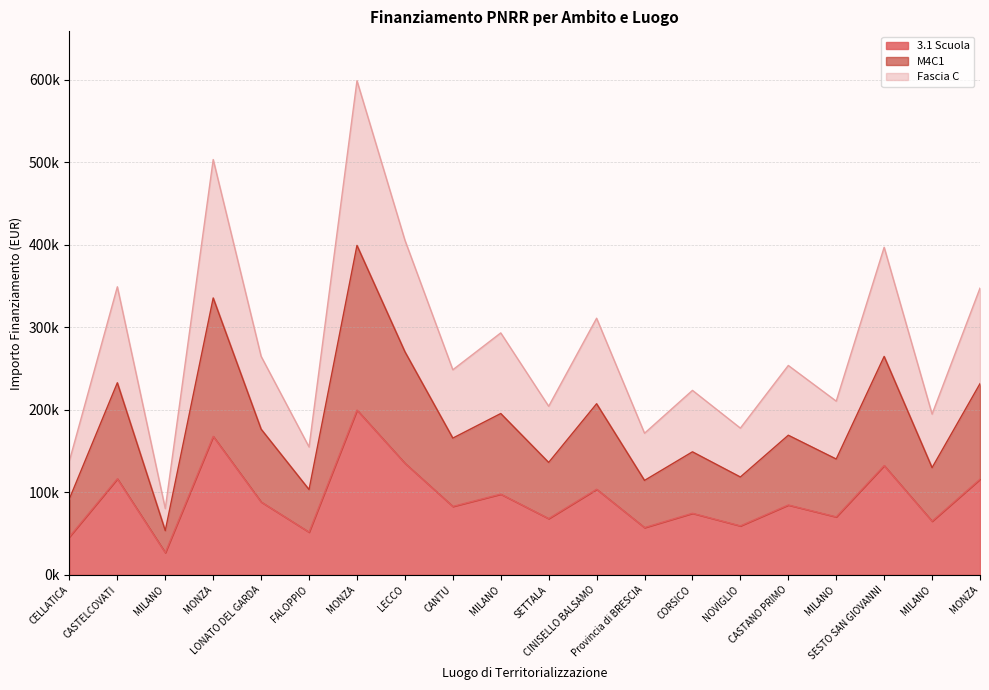

Is the value of M4C1 at MILANO greater than the value of 3.1 Scuola at MONZA?

No